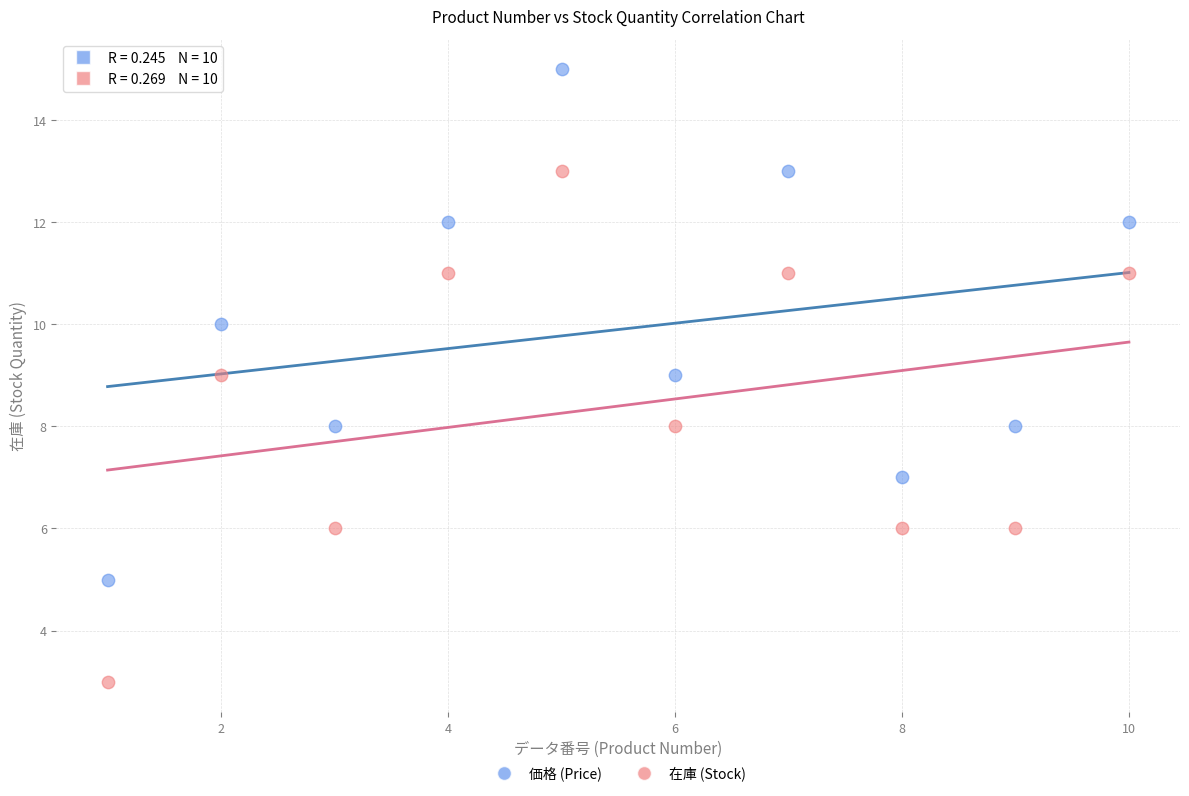

Which series reaches the maximum Y coordinate?

価格 (Price)